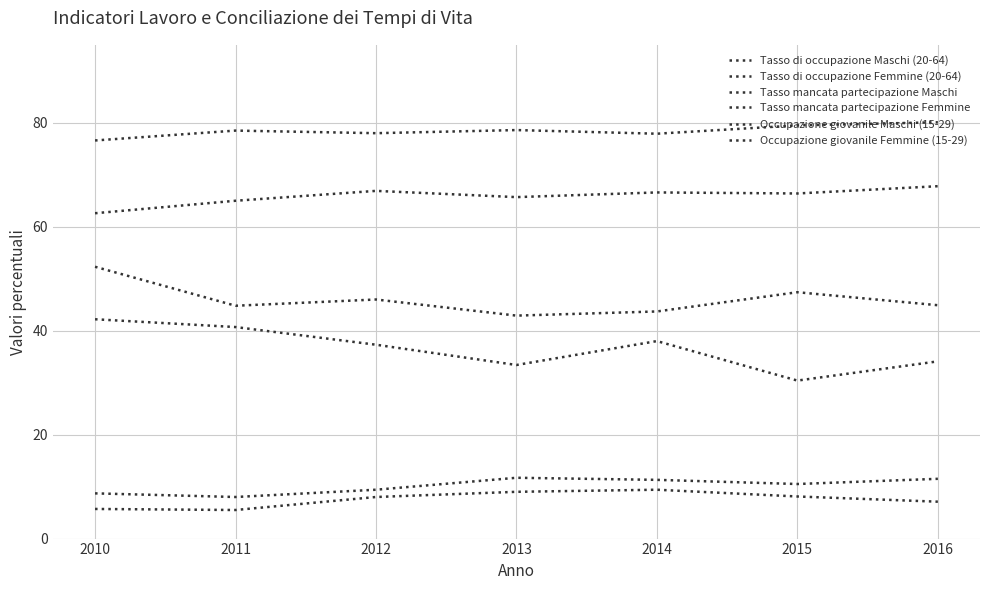

Reading left to right, what are all the values shown in this chart?

Tasso di occupazione Maschi (20-64): 2010=76.6	2011=78.5	2012=78.0	2013=78.6	2014=77.9	2015=79.5	2016=80.1
Tasso di occupazione Femmine (20-64): 2010=62.6	2011=65.0	2012=66.9	2013=65.7	2014=66.6	2015=66.4	2016=67.8
Tasso mancata partecipazione Maschi: 2010=5.7	2011=5.5	2012=8.0	2013=9.0	2014=9.4	2015=8.1	2016=7.1
Tasso mancata partecipazione Femmine: 2010=8.7	2011=8.0	2012=9.4	2013=11.7	2014=11.3	2015=10.5	2016=11.5
Occupazione giovanile Maschi (15-29): 2010=52.3	2011=44.8	2012=46.0	2013=42.9	2014=43.7	2015=47.4	2016=44.9
Occupazione giovanile Femmine (15-29): 2010=42.2	2011=40.7	2012=37.3	2013=33.4	2014=38.0	2015=30.4	2016=34.1